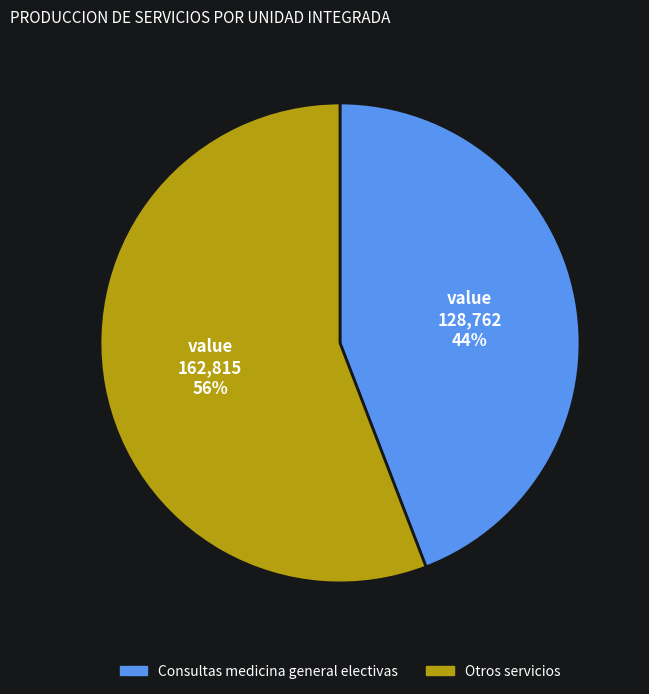

Is there any slice that represents more than half of the pie?

Yes